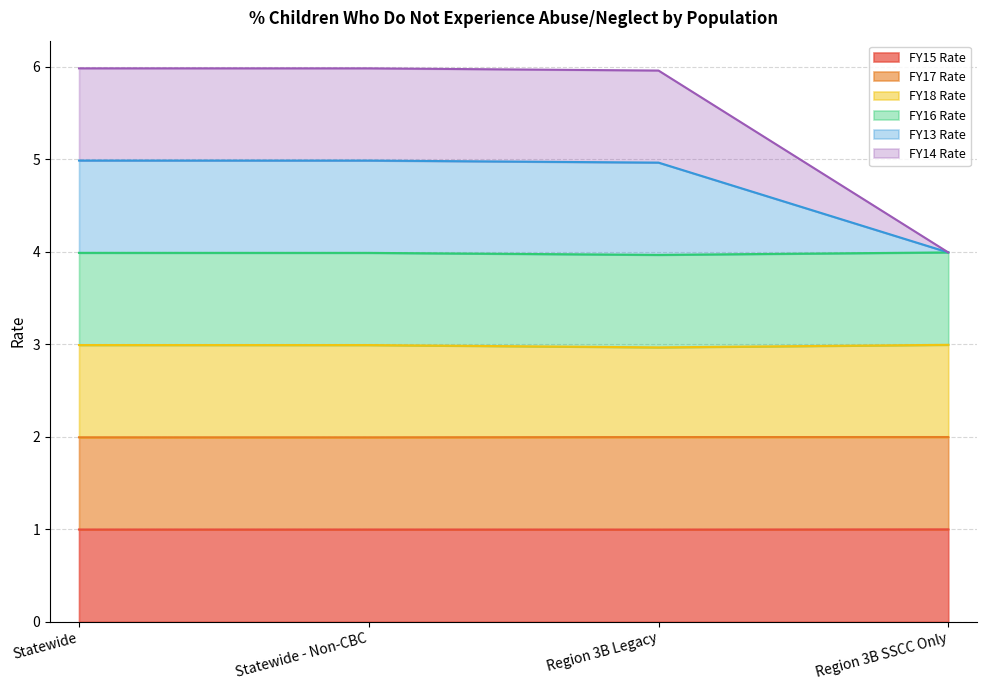

Between Region 3B Legacy and Region 3B SSCC Only, which is larger?

Region 3B SSCC Only